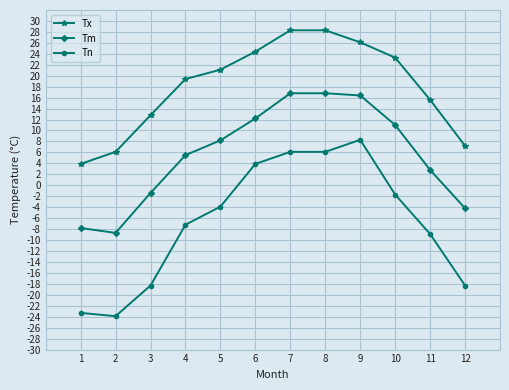

Which series has the widest spread of values?

Tn